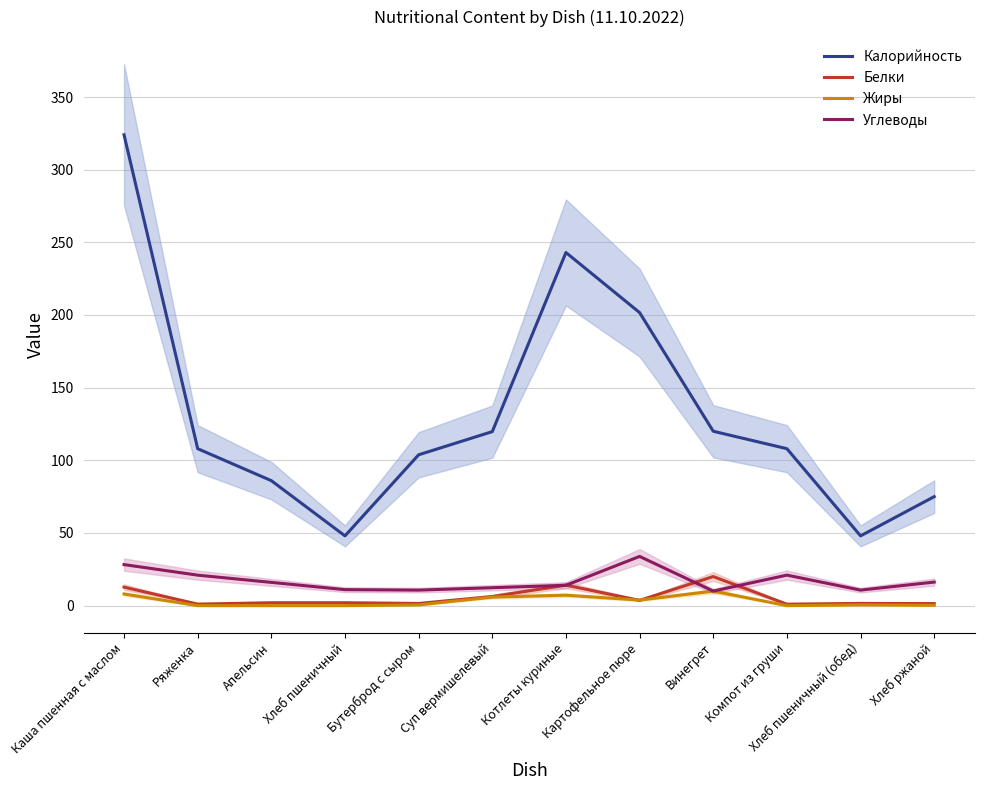

Is it true that Калорийность equals 243.0 at Котлеты куриные?

True